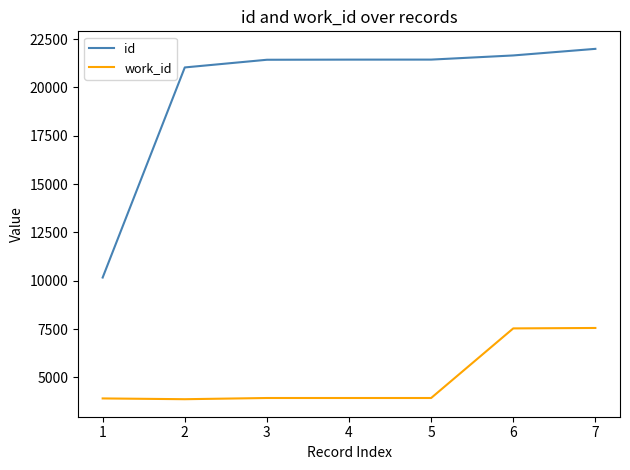

List the series in order of their overall mean, highest first.

id, work_id